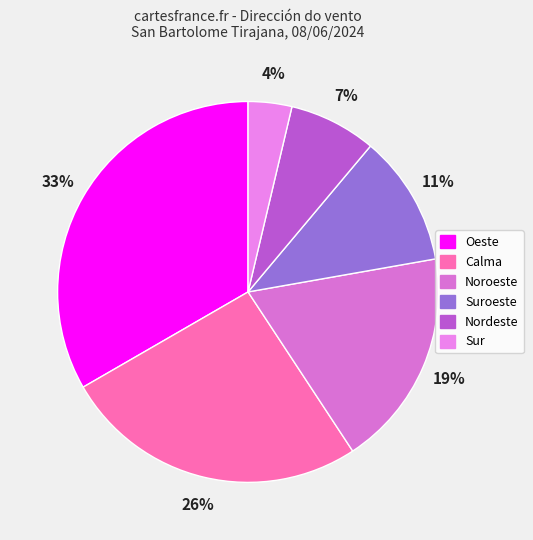

To the nearest percent, what portion does Oeste represent?

33%